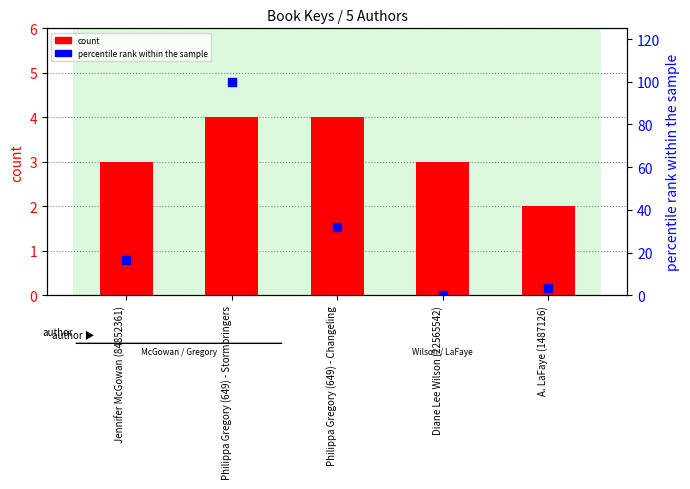

What are all the series names shown in the legend?

count, percentile rank within the sample